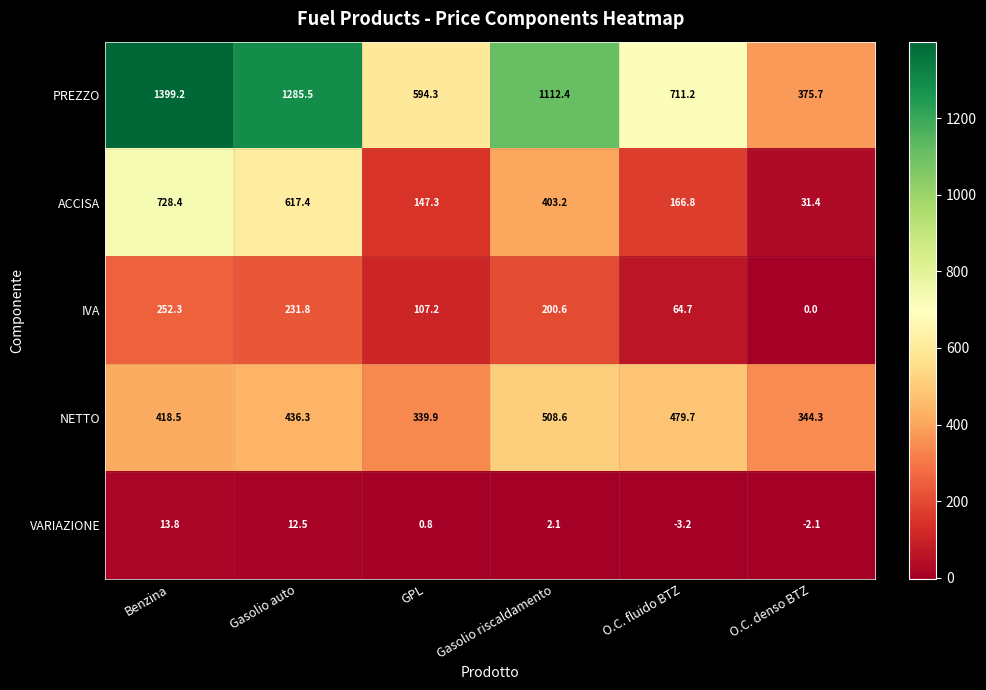

Which series changed the most between Gasolio auto and Gasolio riscaldamento?

ACCISA